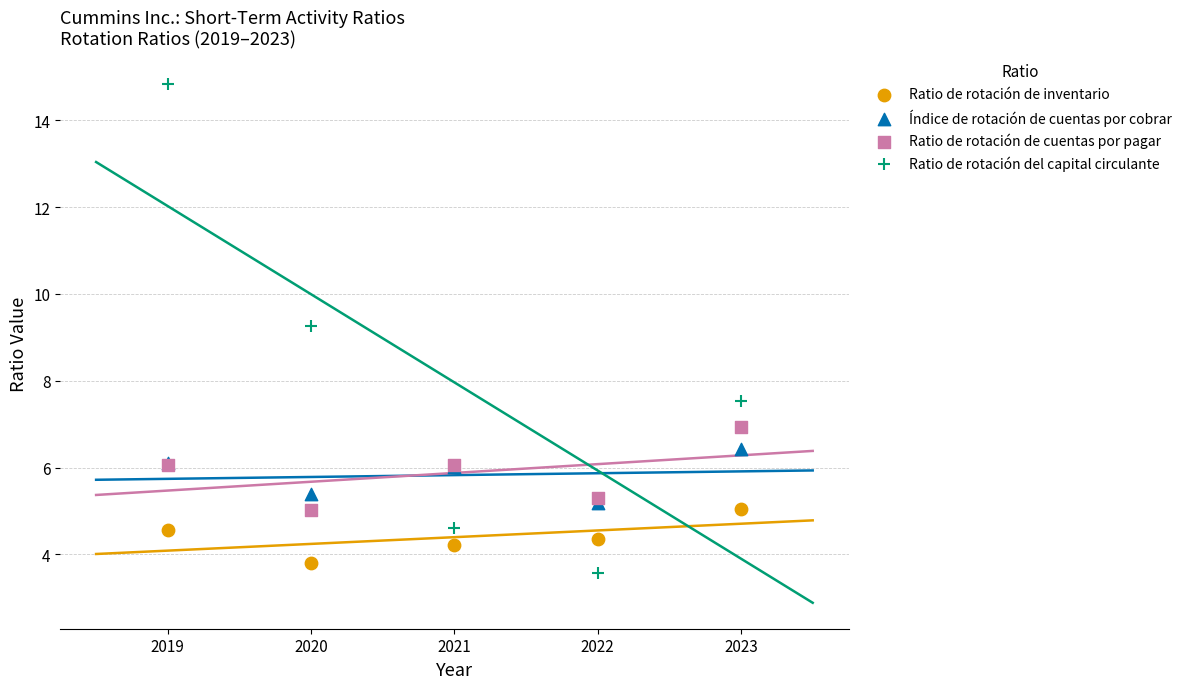

Which series contains the lowest Y value?

Ratio de rotación del capital circulante